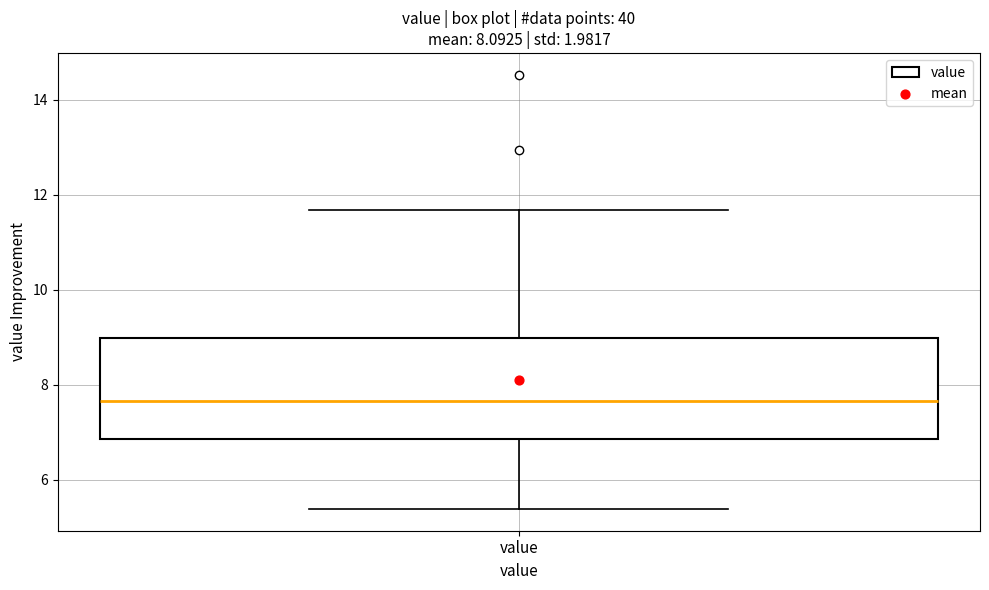

Where does the lower whisker of the box for value end on the y-axis? The values are not printed on the chart, so give them approximately, as read against the axis.

5.4